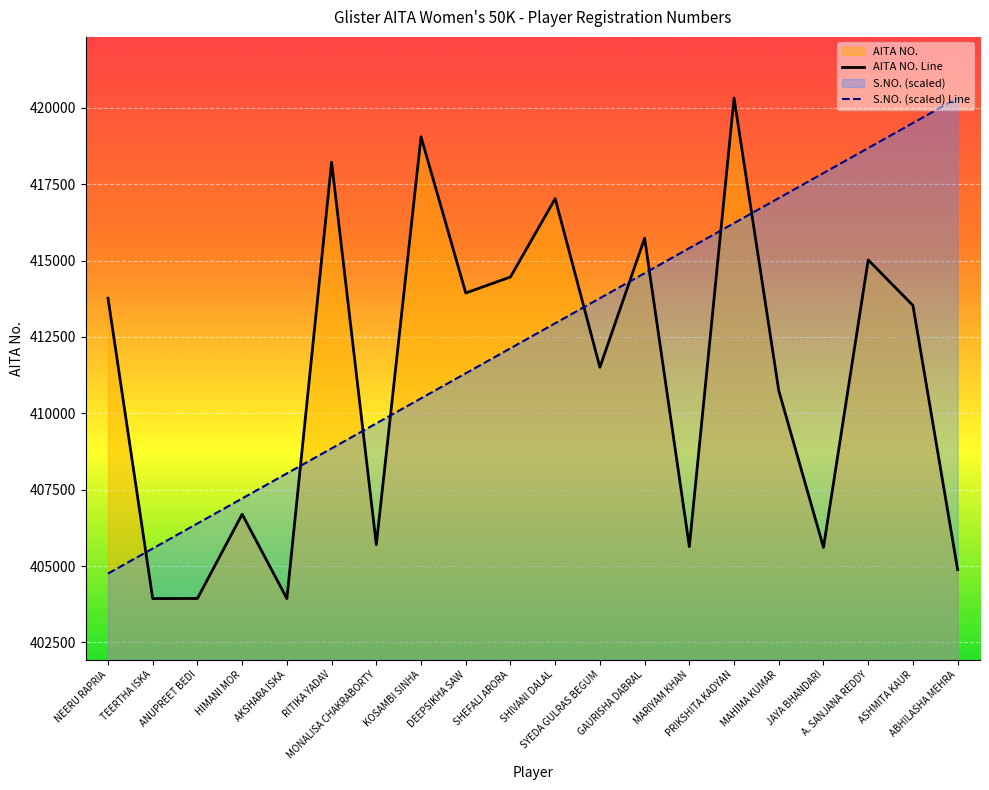

Which series has the largest range (max minus min)?

AITA NO. Line